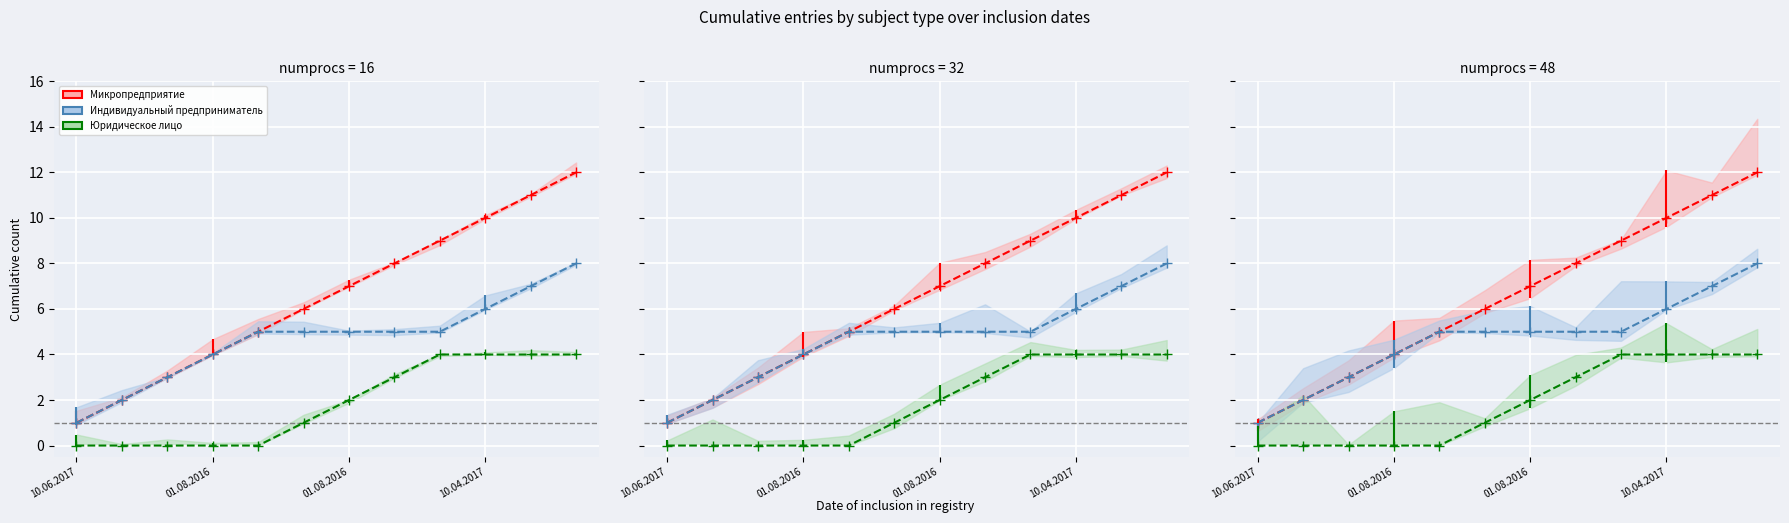

Is the value of Микропредприятие at 01.08.2016 greater than the value of Индивидуальный предприниматель at 10?

No